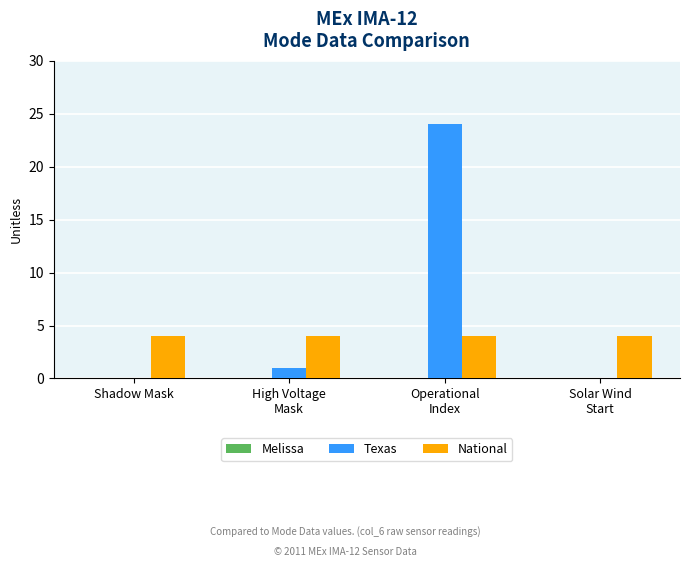

What is the highest value of the Texas series?

24